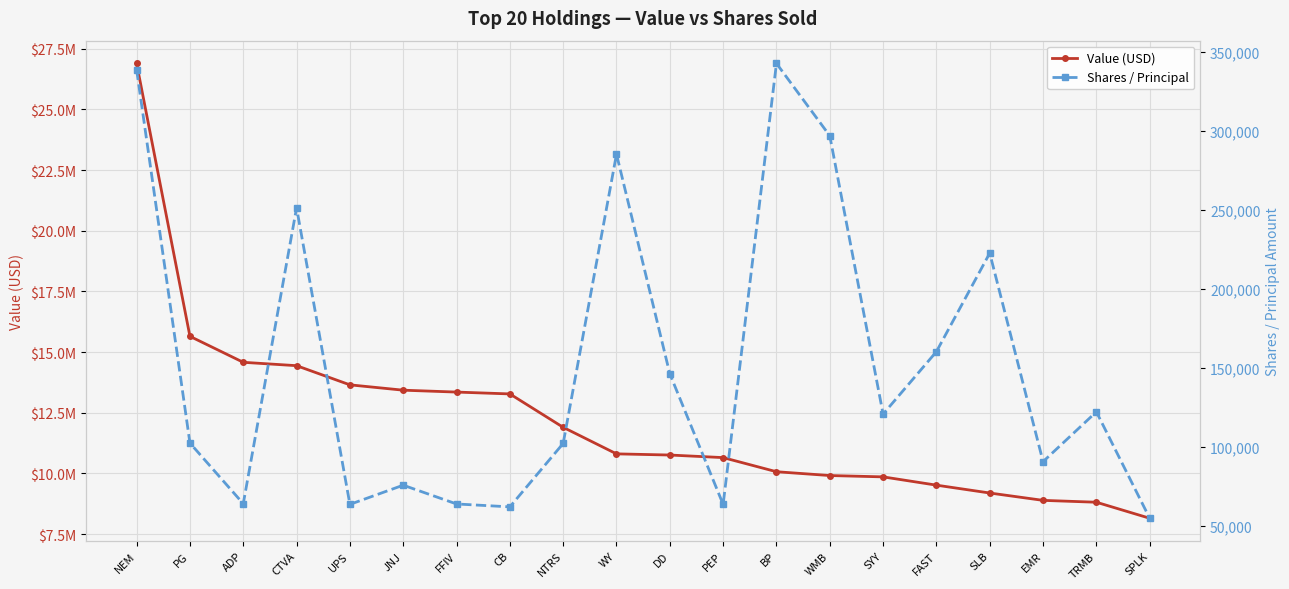

Which category has the highest value in the Value (USD) series?

NEM